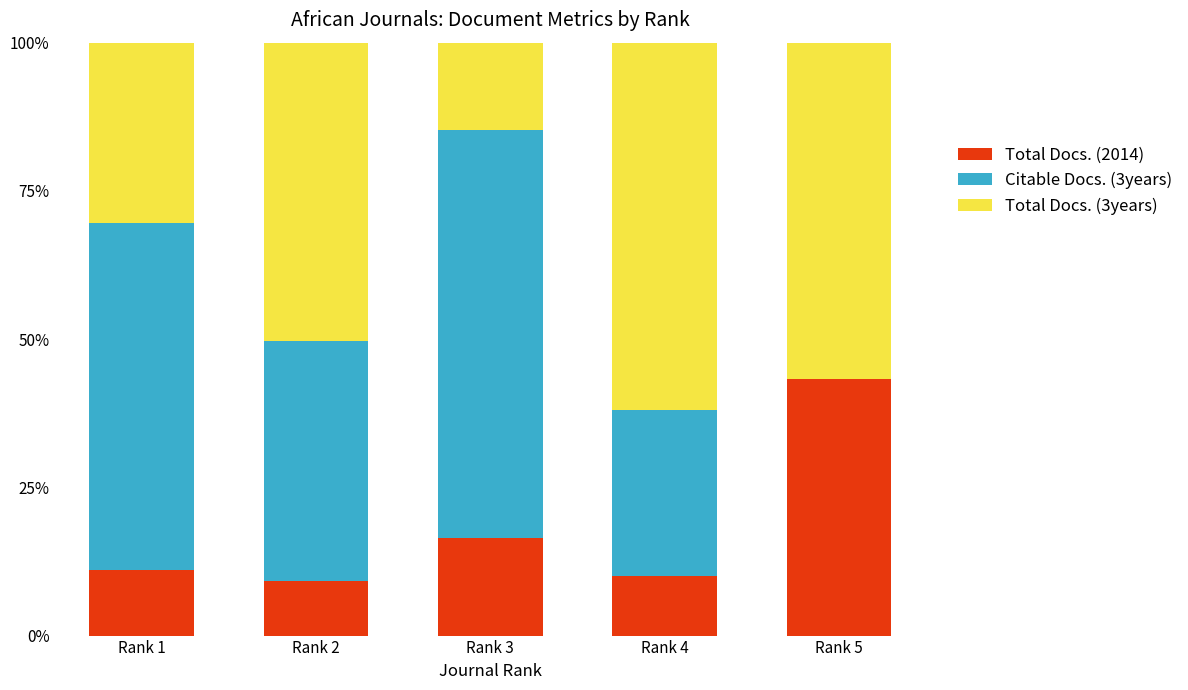

What is the sum of all Total Docs. (2014) values?

90.2